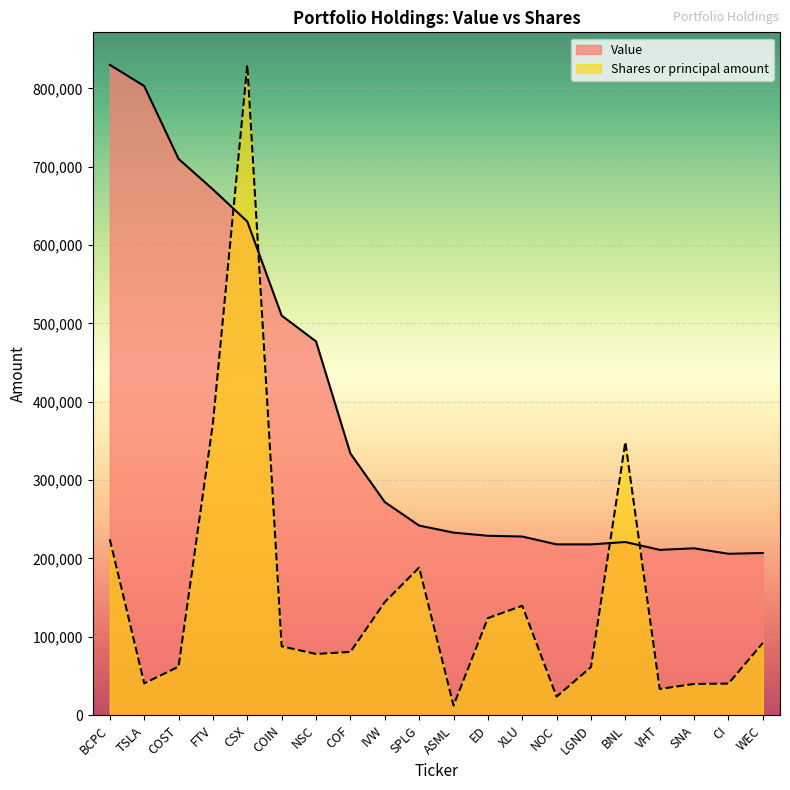

How many times do Shares or principal amount and Value cross each other?

4